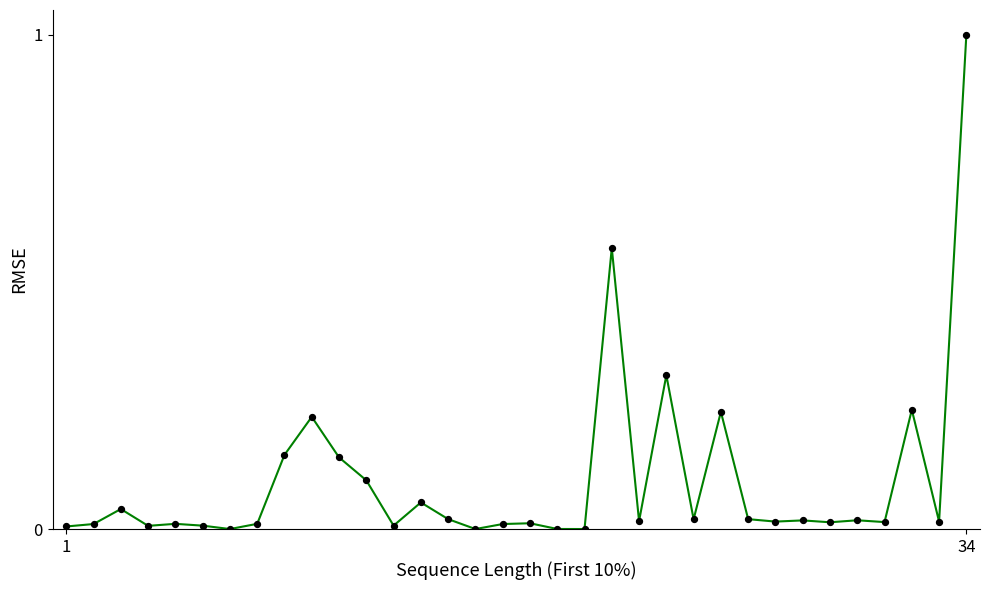

What is the greatest value displayed?

1.0